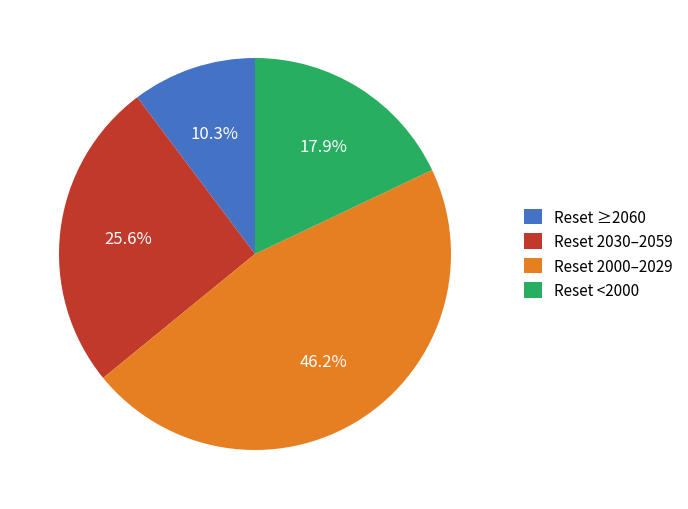

Does Reset 2030–2059 represent more than half of the total?

No